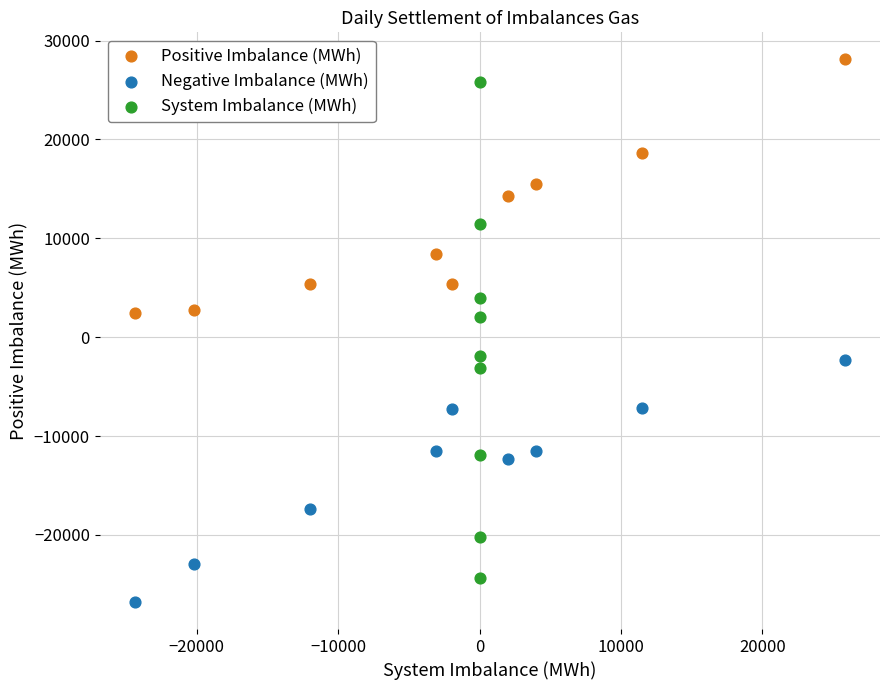

Which series has the widest spread of Y values?

System Imbalance (MWh)